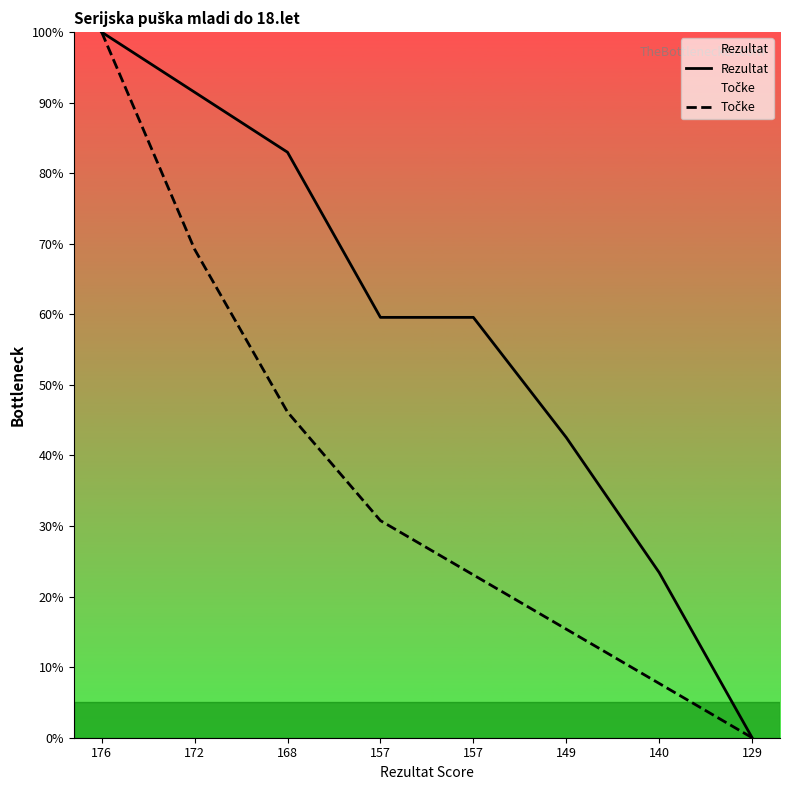

Reading left to right, transcribe all the data shown in this chart.

Rezultat: 176=100.0	172=91.5	168=83.0	157=59.6	157=59.6	149=42.6	140=23.4	129=0.0
Točke: 176=100.0	172=69.2	168=46.2	157=30.8	157=23.1	149=15.4	140=7.7	129=0.0